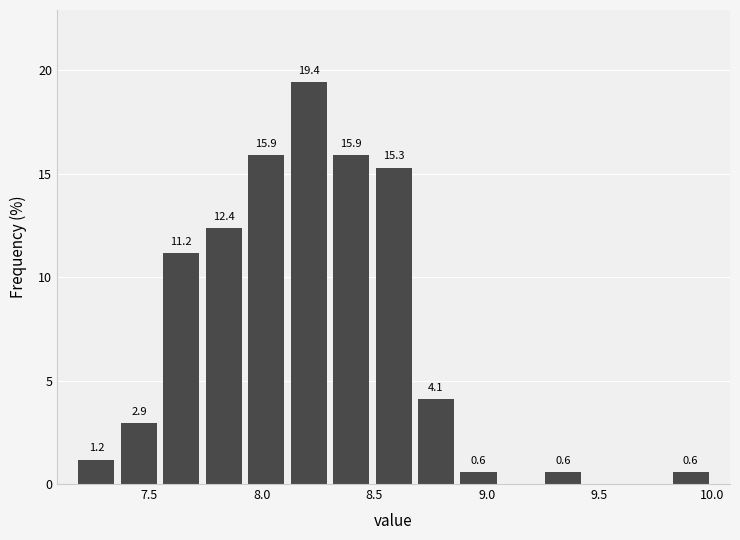

Read against the x-axis, roughly where is the centre of the tallest bar?

8.20